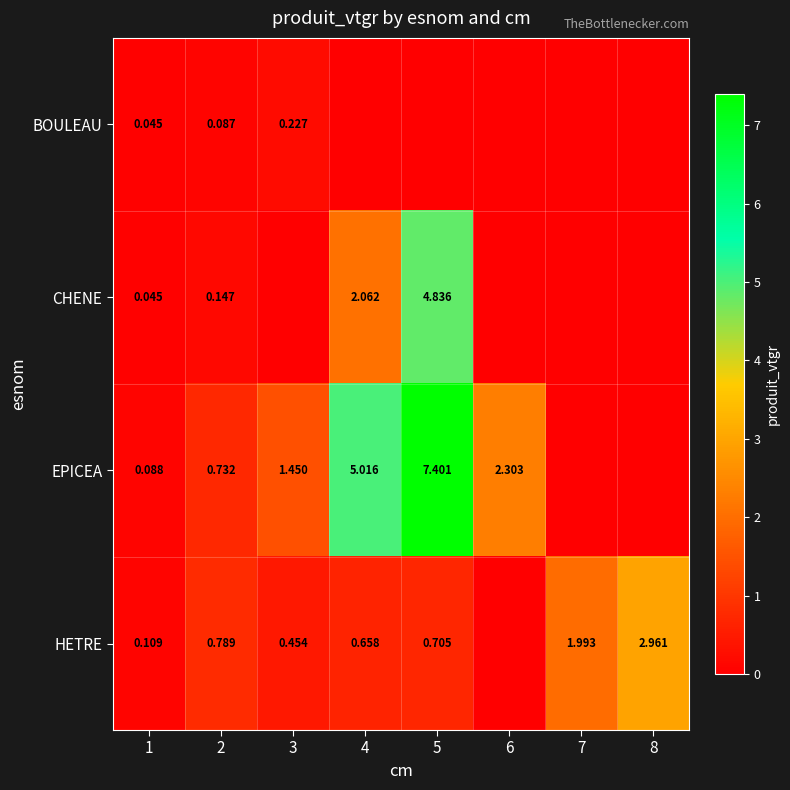

At how many categories does at least one series exceed 0?

8